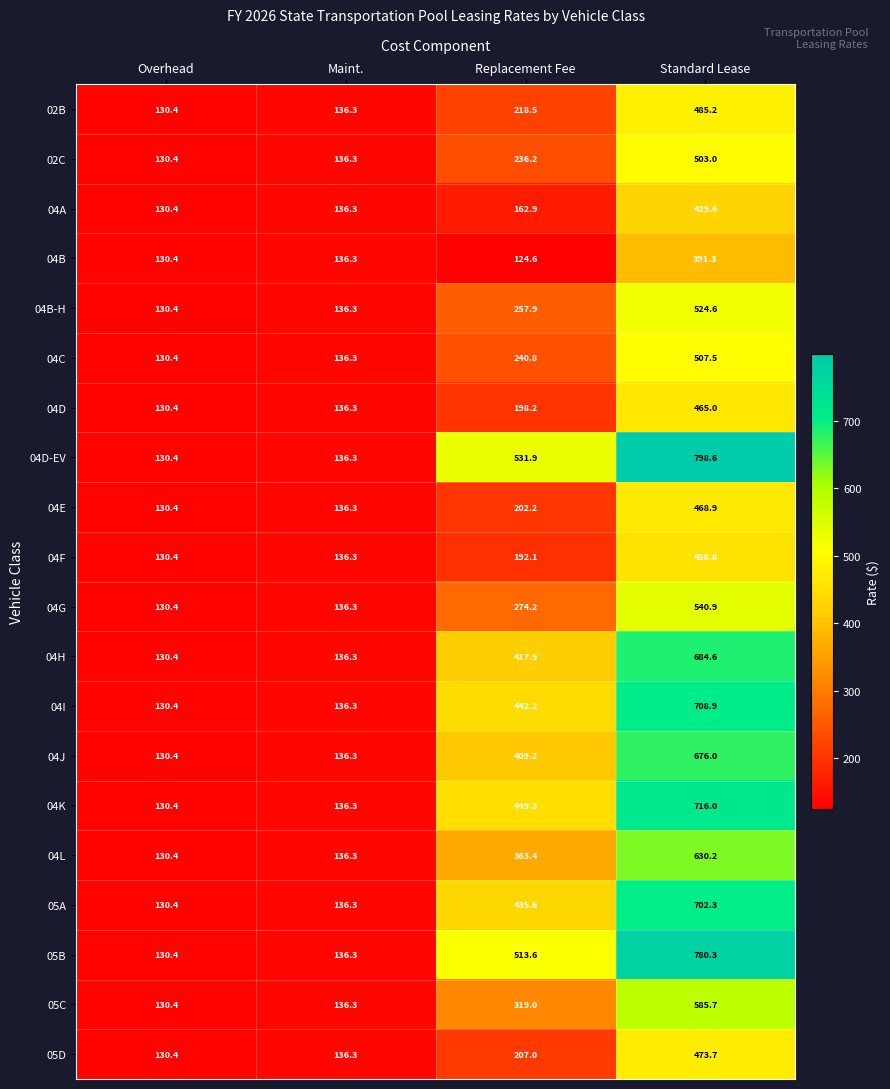

Which category has the lowest value in the 04F series?

Overhead